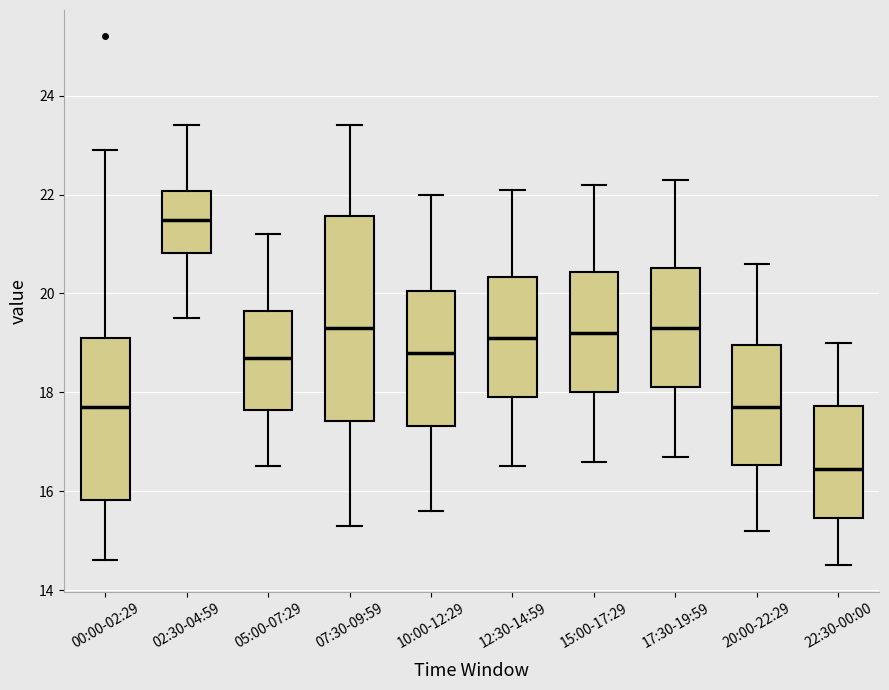

Which box's median line is the lowest?

22:30-00:00